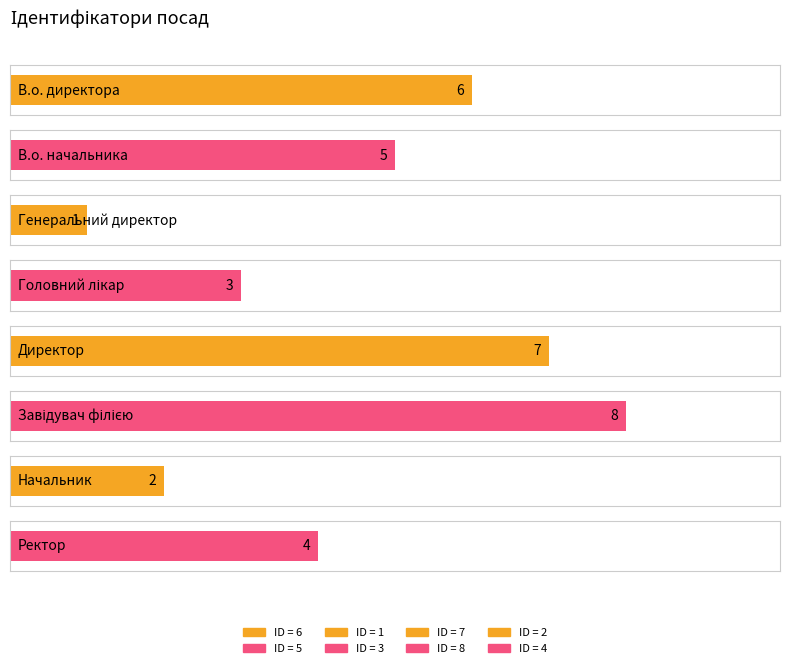

What is the sum of all values?

36